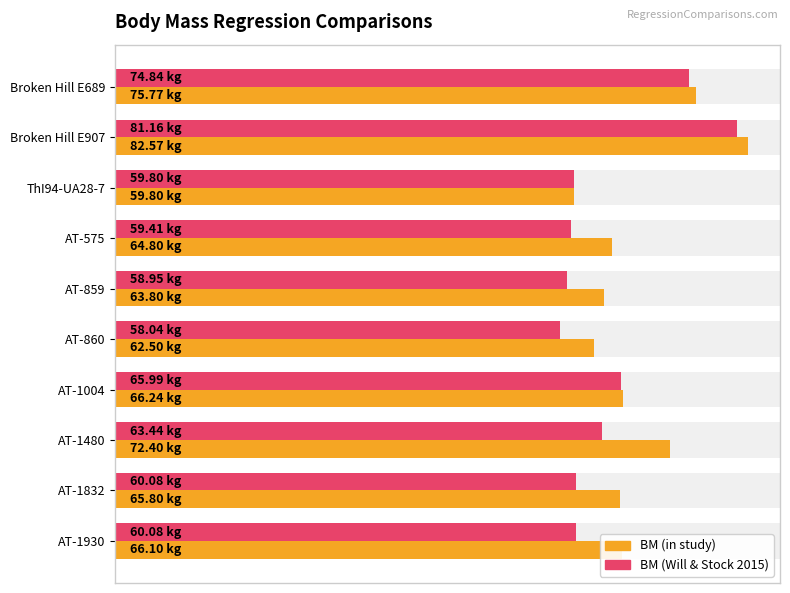

List the series in order of their peak value, highest first.

BM (in study), BM (Will & Stock 2015)